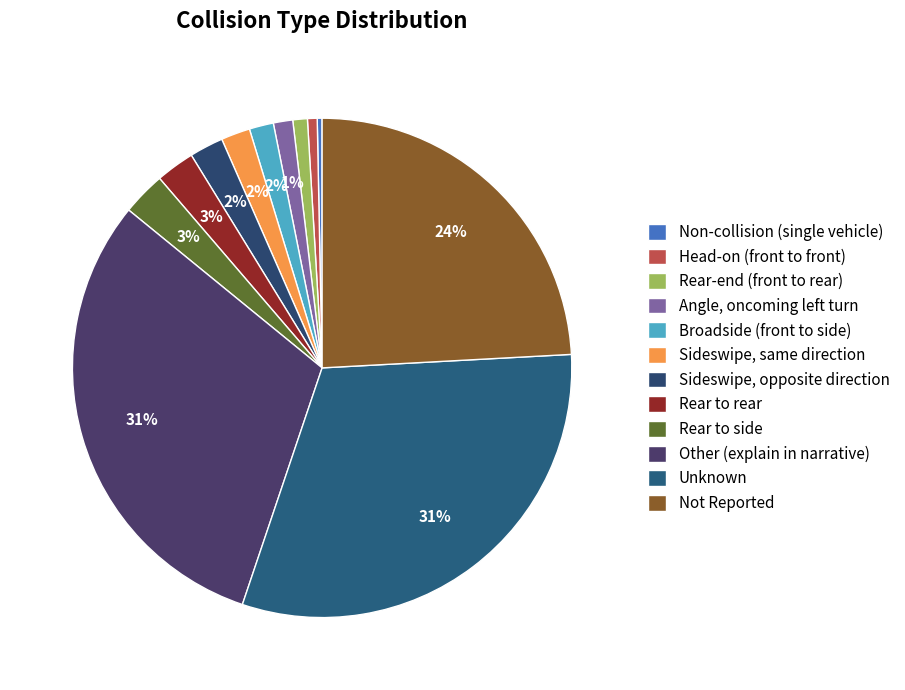

How many slices are in this pie chart?

12